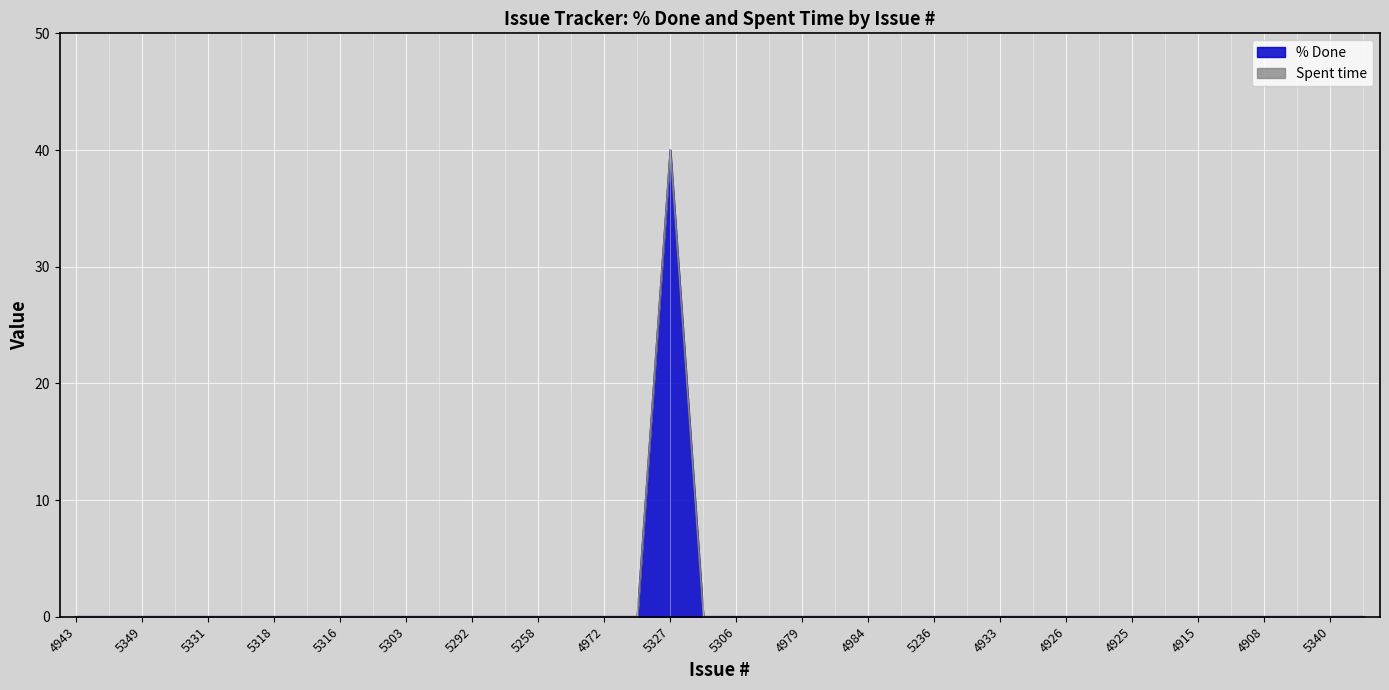

True or false: the data shows 0 at 5225.

True